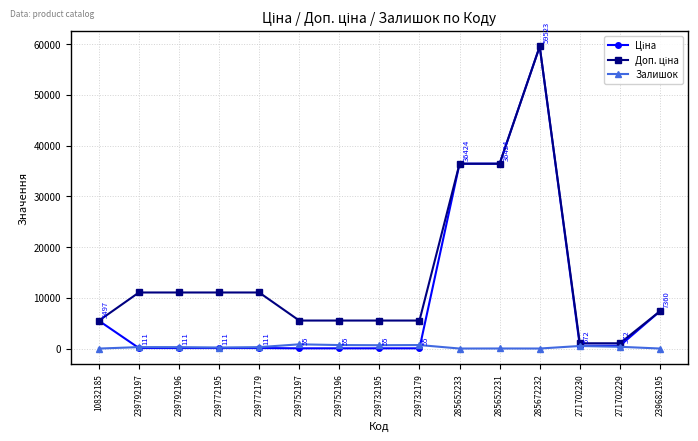

At which category is the sum across all series the highest?

285672232